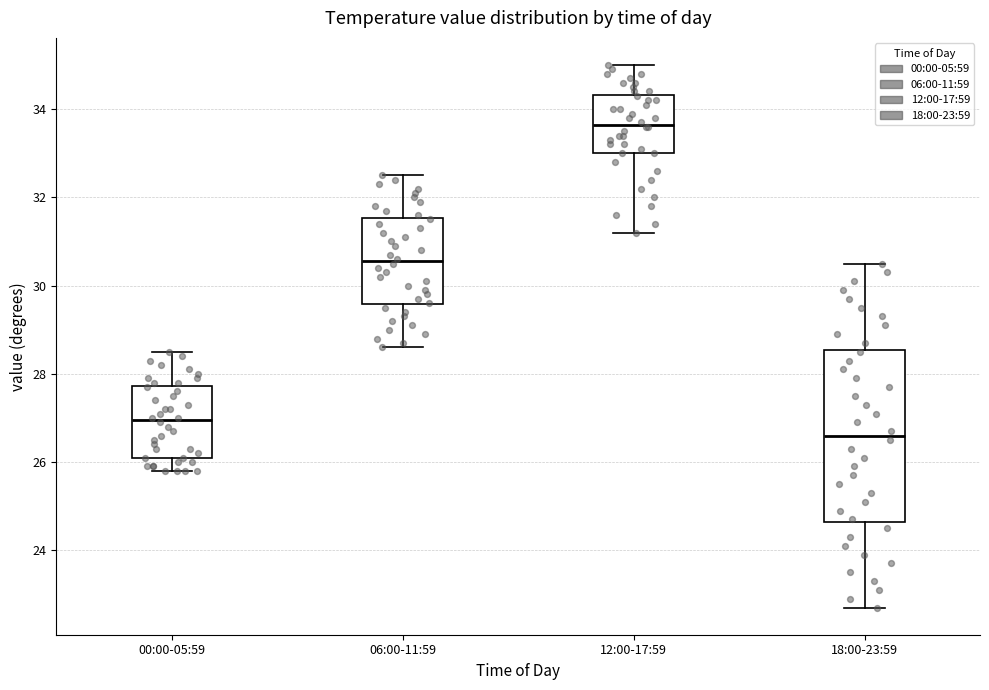

Where is the lower edge of the box for 00:00-05:59 on the y-axis? The values are not printed on the chart, so give them approximately, as read against the axis.

26.2